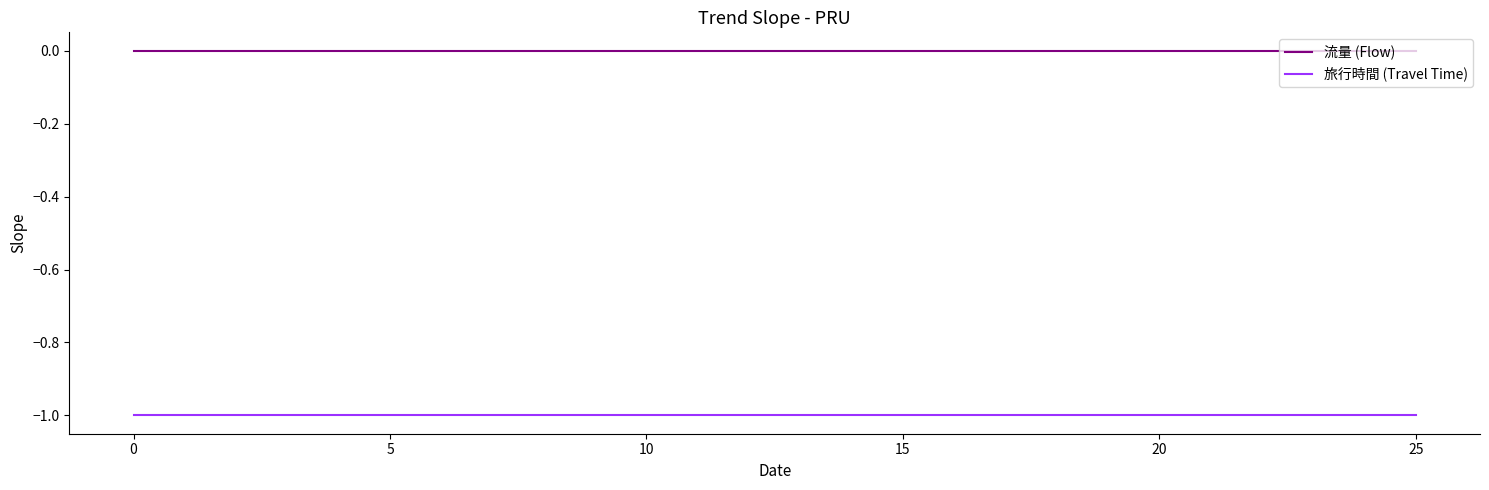

Rank the series by their average value, from highest to lowest.

流量 (Flow), 旅行時間 (Travel Time)